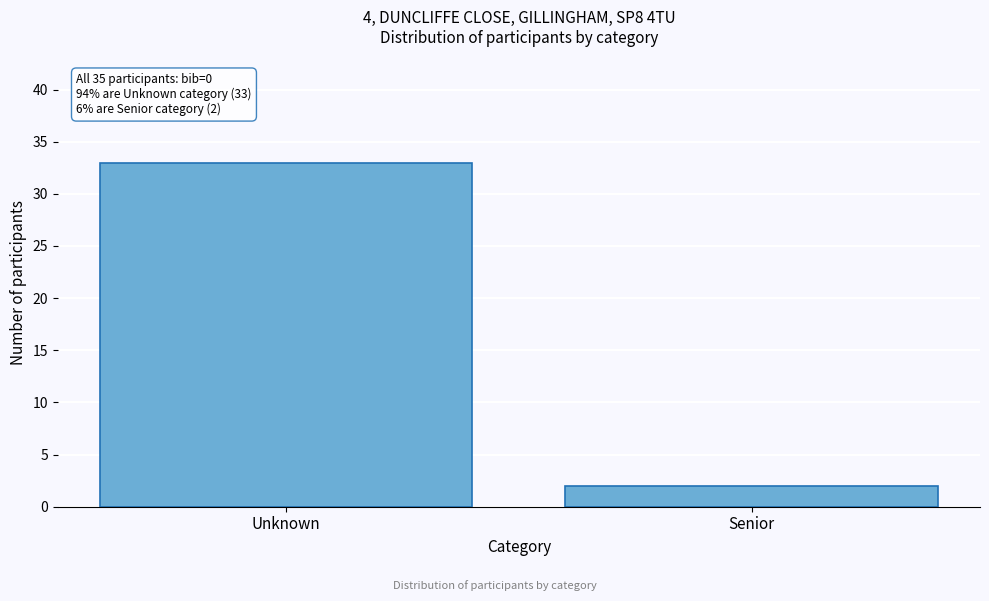

Reading left to right, list all the values displayed in this chart.

33	2